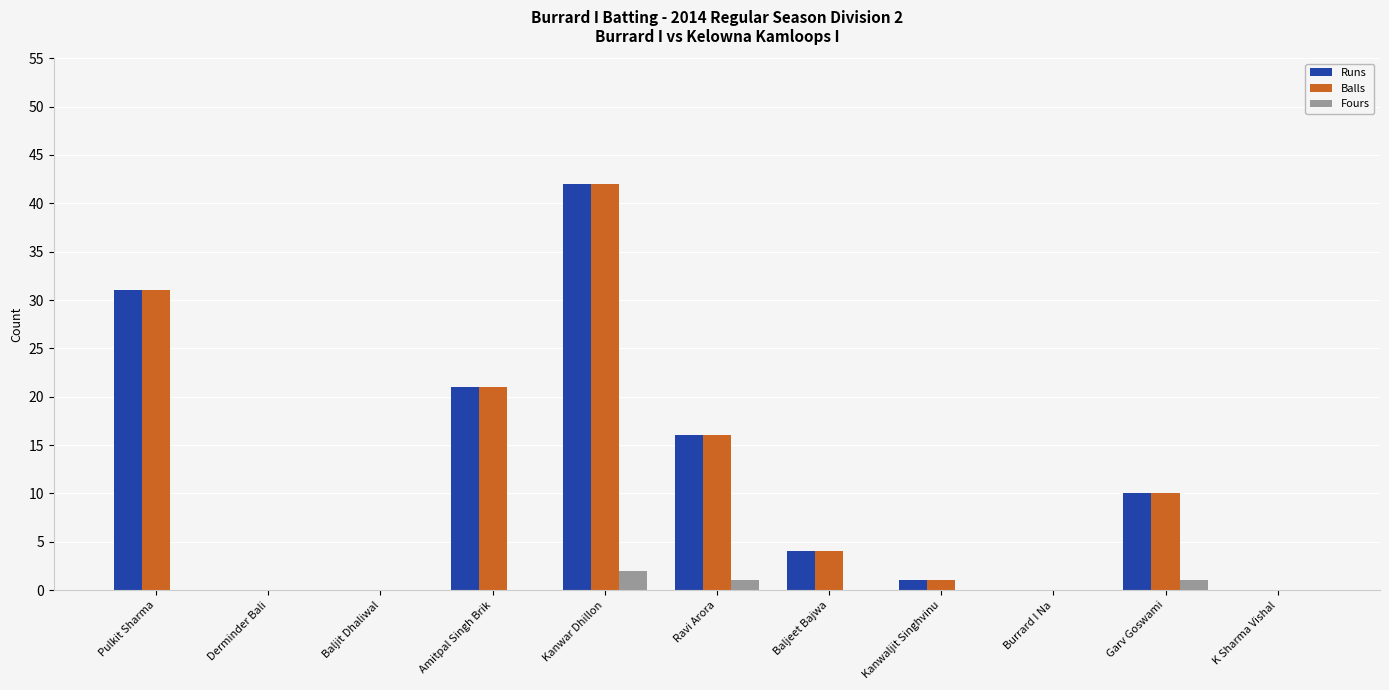

Reading left to right, transcribe all the data shown in this chart.

Runs: Pulkit Sharma=31	Derminder Bali=0	Baljit Dhaliwal=0	Amitpal Singh Brik=21	Kanwar Dhillon=42	Ravi Arora=16	Baljeet Bajwa=4	Kanwaljit Singhvinu=1	Burrard I Na=0	Garv Goswami=10	K Sharma Vishal=0
Balls: Pulkit Sharma=31	Derminder Bali=0	Baljit Dhaliwal=0	Amitpal Singh Brik=21	Kanwar Dhillon=42	Ravi Arora=16	Baljeet Bajwa=4	Kanwaljit Singhvinu=1	Burrard I Na=0	Garv Goswami=10	K Sharma Vishal=0
Fours: Pulkit Sharma=0	Derminder Bali=0	Baljit Dhaliwal=0	Amitpal Singh Brik=0	Kanwar Dhillon=2	Ravi Arora=1	Baljeet Bajwa=0	Kanwaljit Singhvinu=0	Burrard I Na=0	Garv Goswami=1	K Sharma Vishal=0